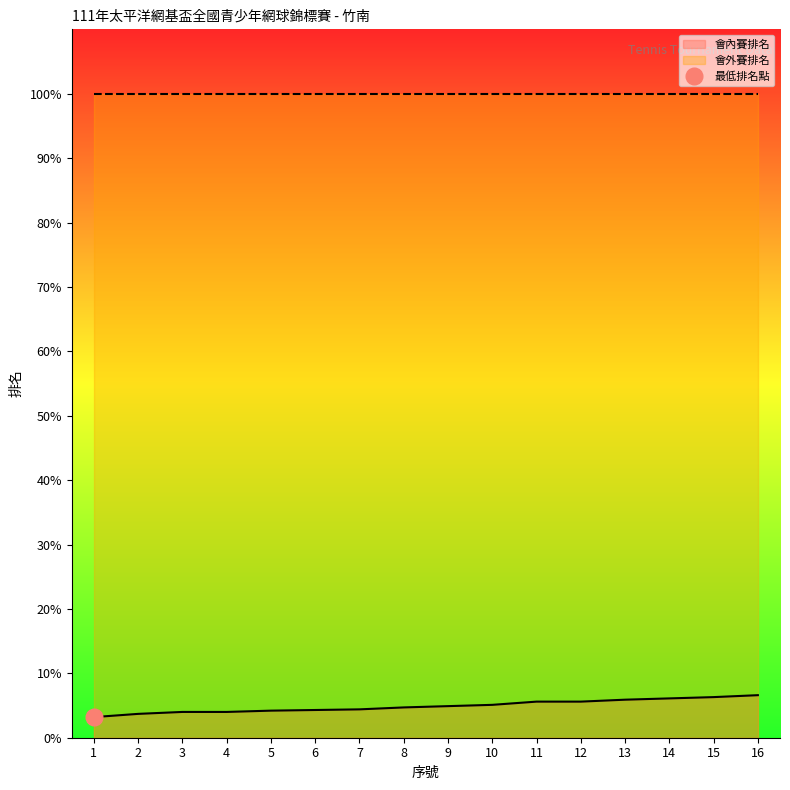

List the labels in order of value, smallest first.

1, 2, 3, 4, 5, 6, 7, 8, 9, 10, 11, 12, 13, 14, 15, 16